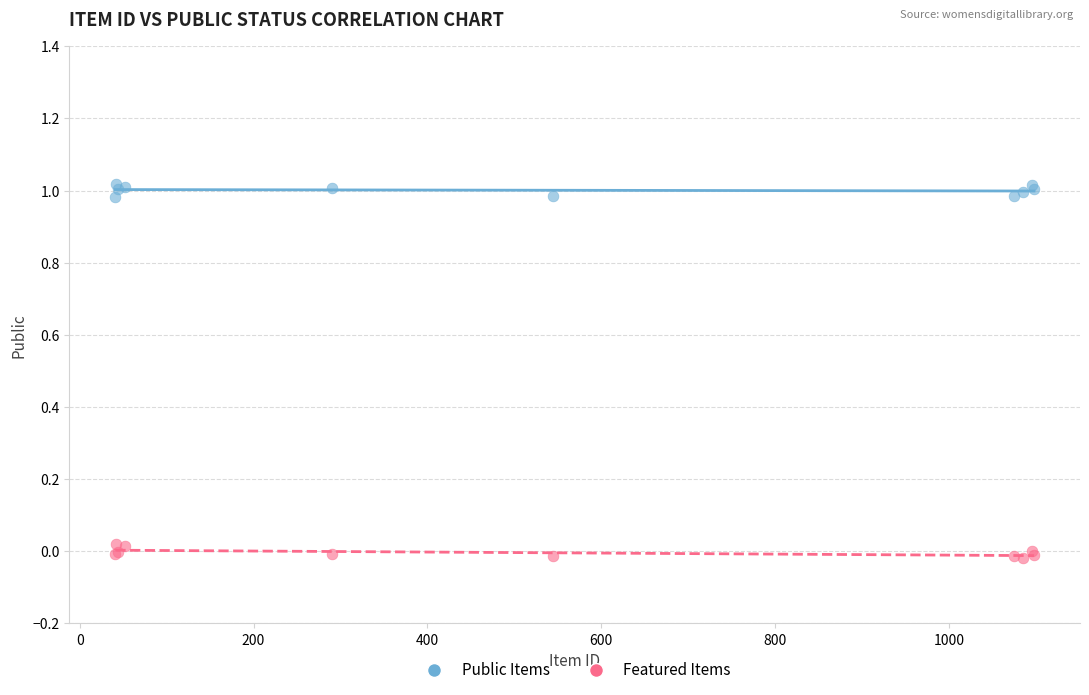

Which series reaches the minimum Y coordinate?

Featured Items